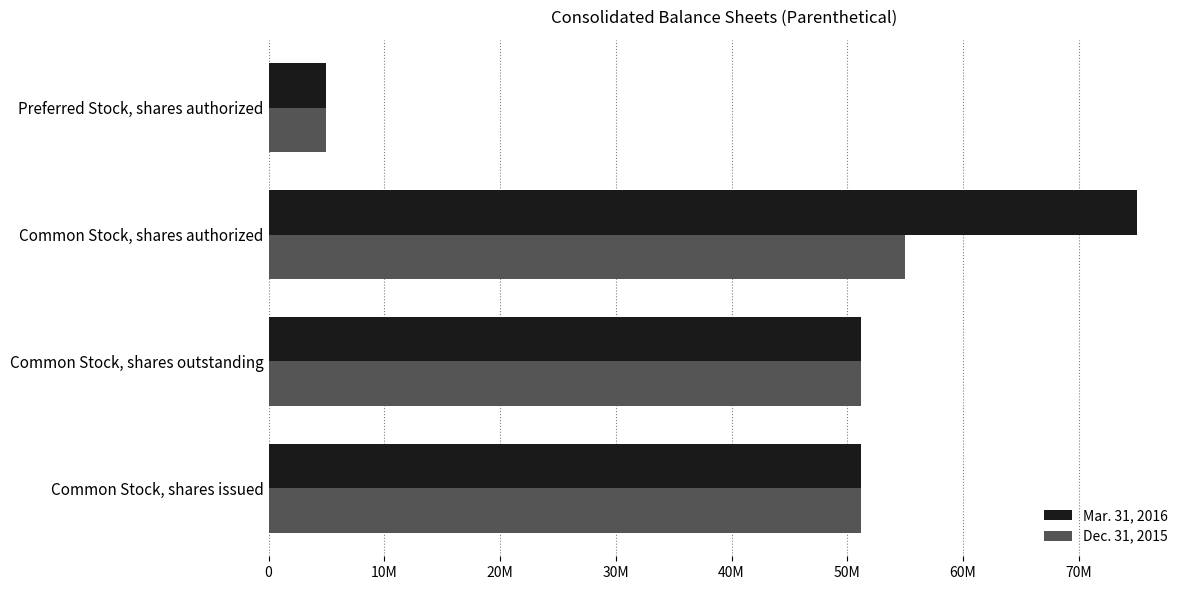

What is the minimum value for Mar. 31, 2016?

5000000